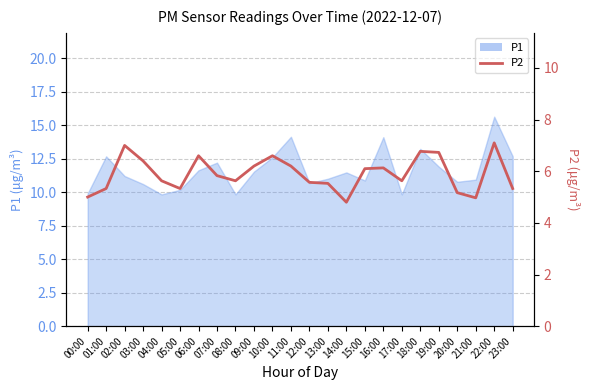

What is the difference between the values at 00:00 and 17:00?

0.6